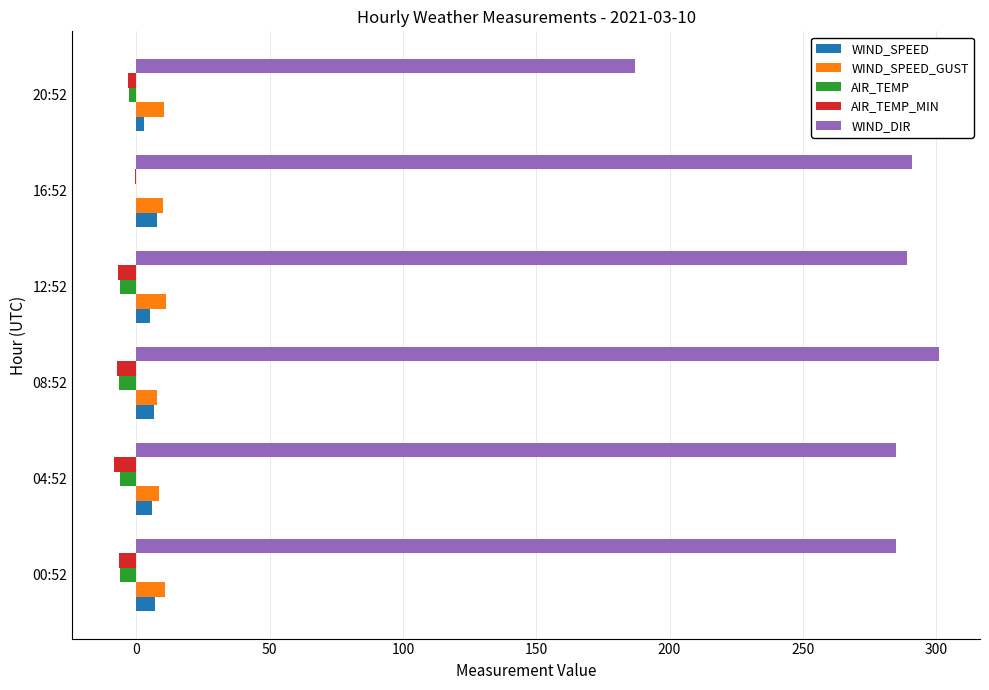

What is the sum of all WIND_DIR values?

1638.0